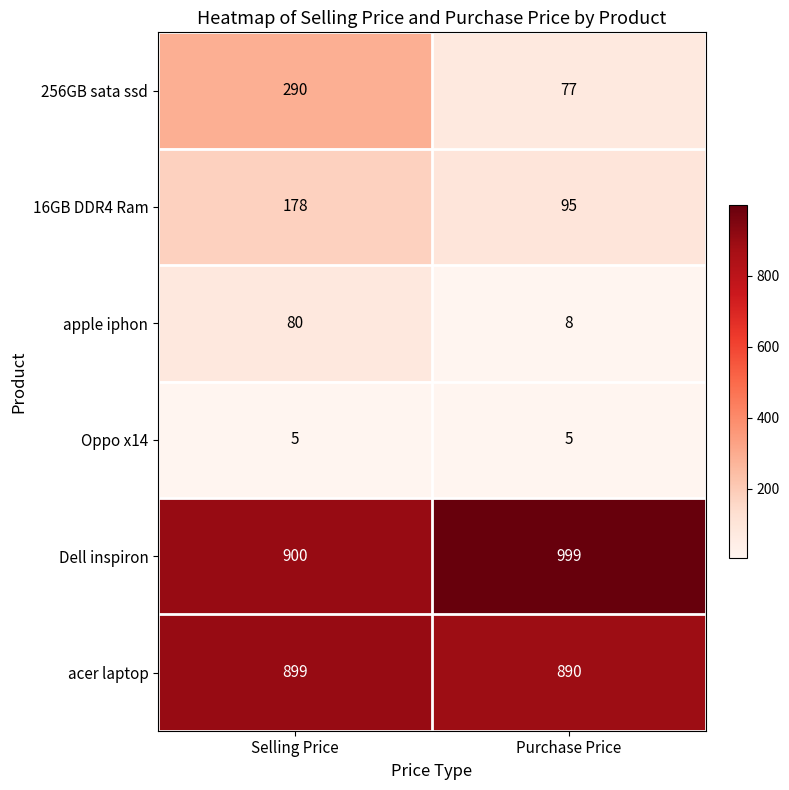

Reading left to right, what are all the values shown in this chart?

256GB sata ssd: Selling Price=290	Purchase Price=77
16GB DDR4 Ram: Selling Price=178	Purchase Price=95
apple iphon: Selling Price=80	Purchase Price=8
Oppo x14: Selling Price=5	Purchase Price=5
Dell inspiron: Selling Price=900	Purchase Price=999
acer laptop: Selling Price=899	Purchase Price=890